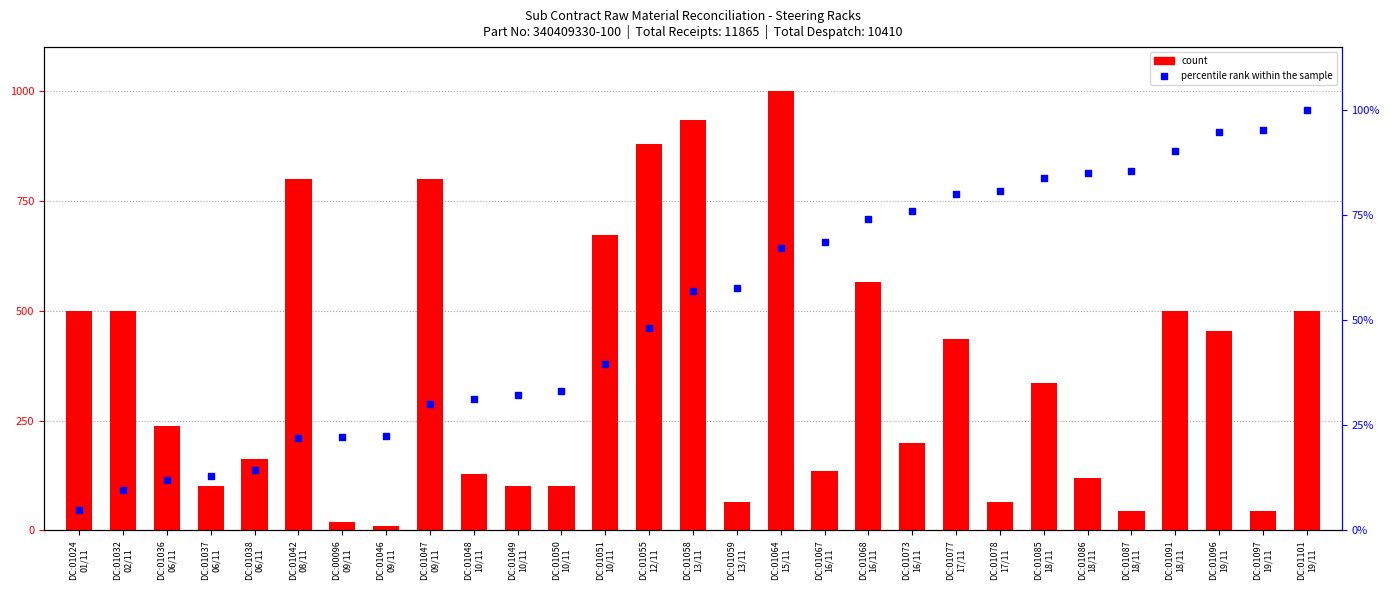

What are all the series names shown in the legend?

count, percentile rank within the sample